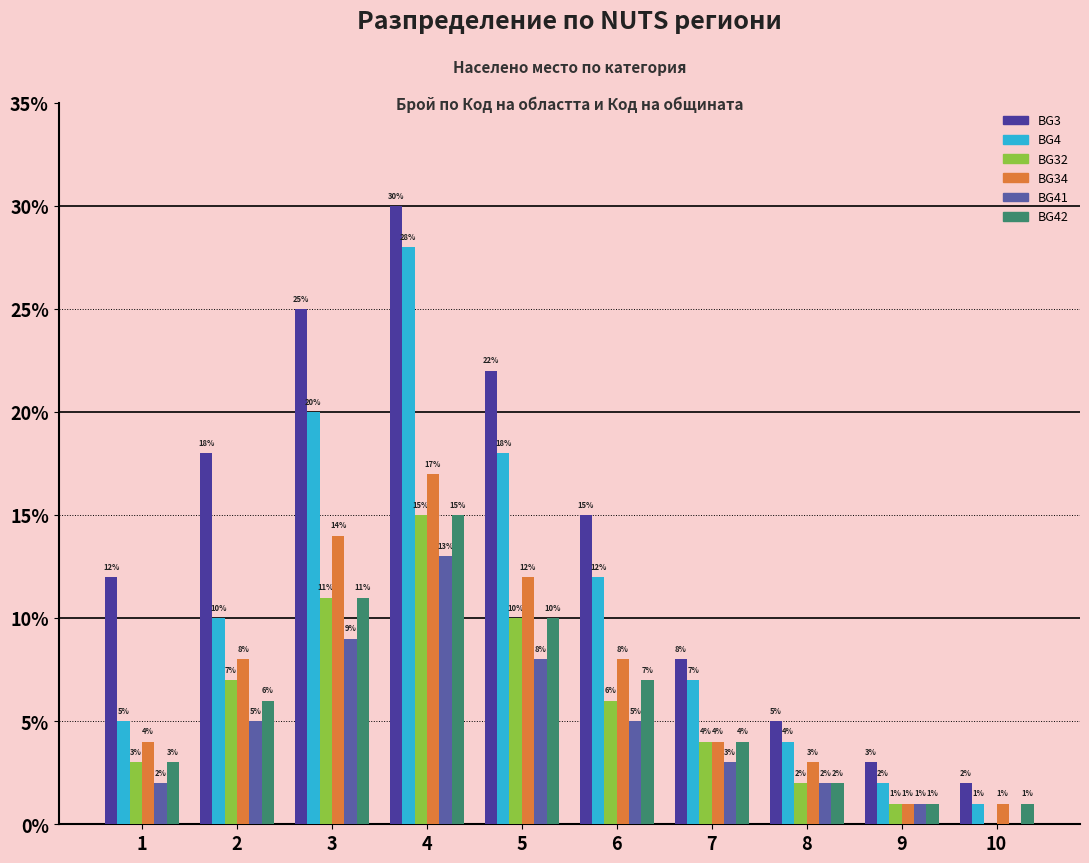

At which label is BG3 closest to 16?

6